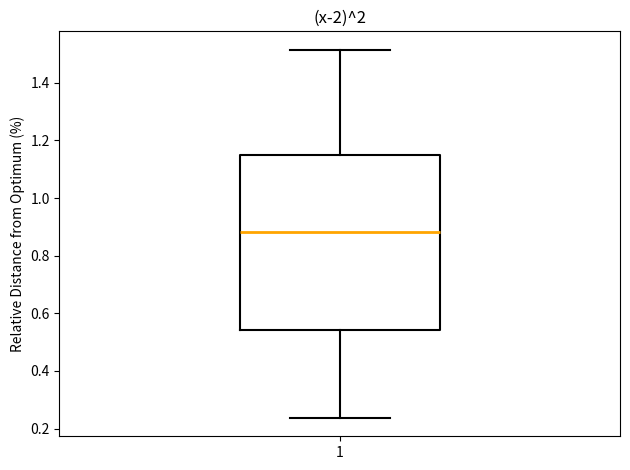

Where is the upper edge of the box at x = 1 on the y-axis? The values are not printed on the chart, so give them approximately, as read against the axis.

1.16